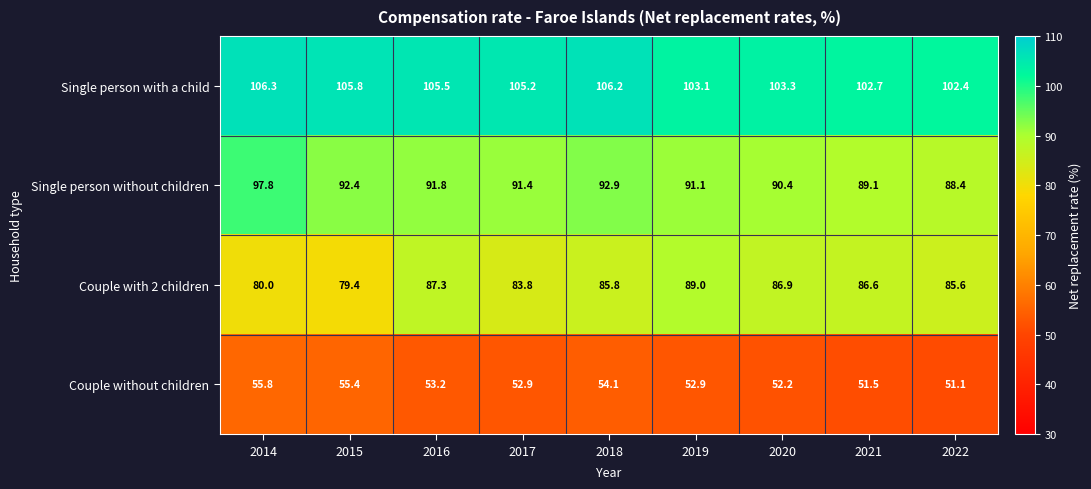

Rank the series by their maximum value, from lowest to highest.

Couple without children, Couple with 2 children, Single person without children, Single person with a child